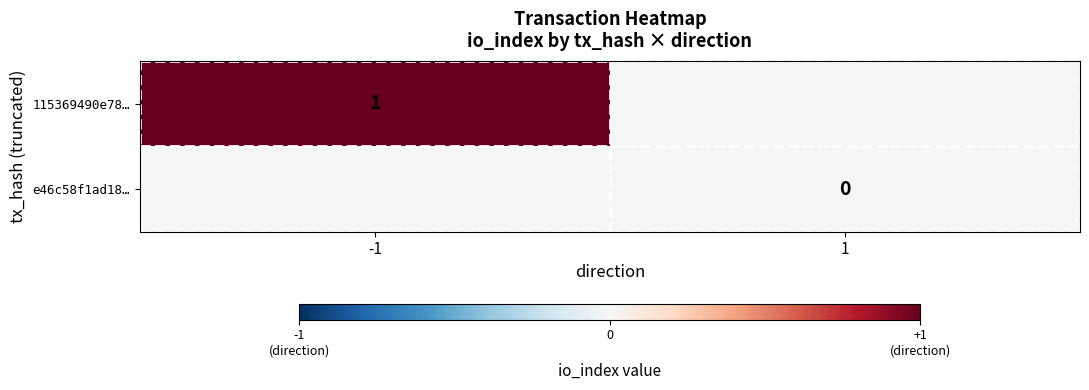

Is it true that 115369490e78… equals 1 at -1?

True